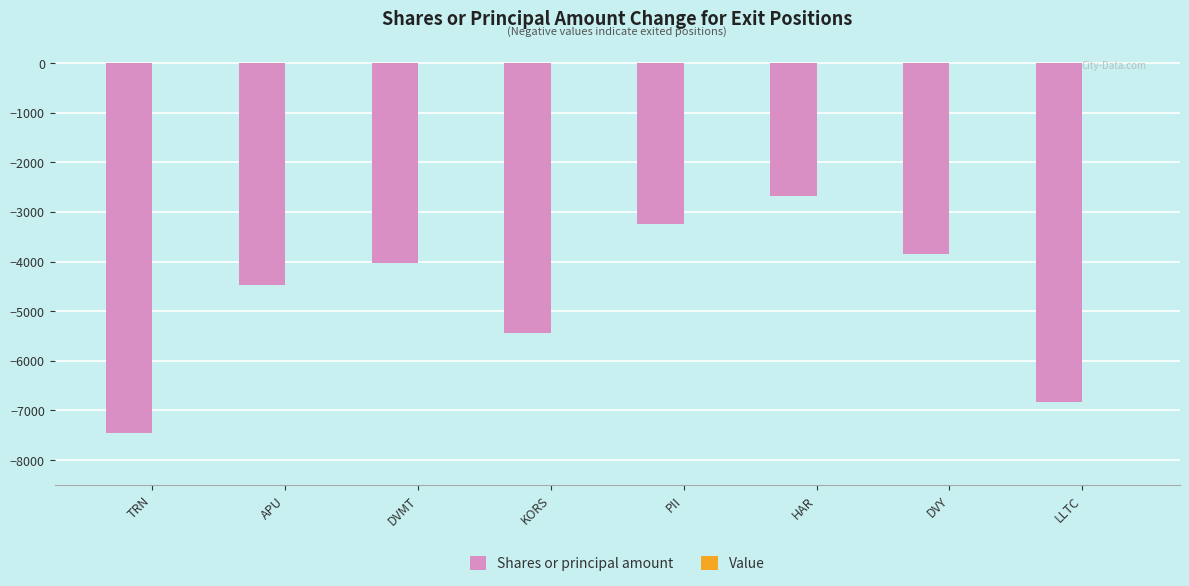

List the labels in order of value, smallest first.

TRN, LLTC, KORS, APU, DVMT, DVY, PII, HAR